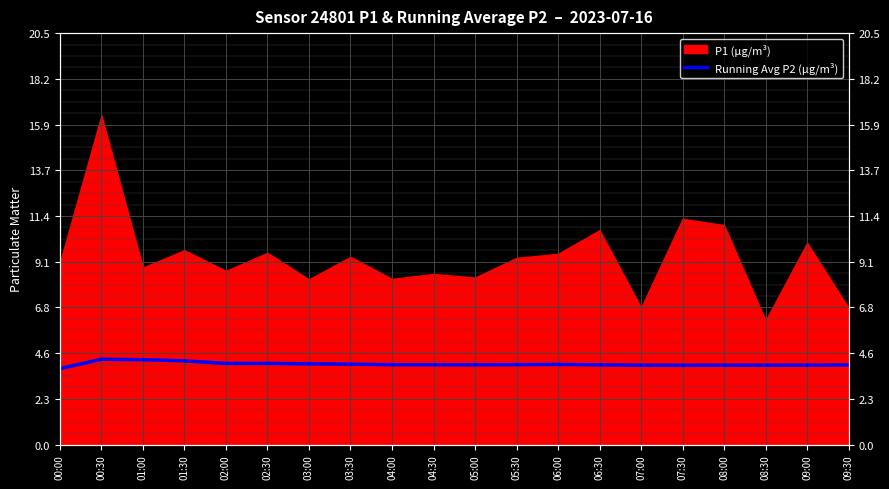

True or false: the data has more than 0 interior local peaks.

True